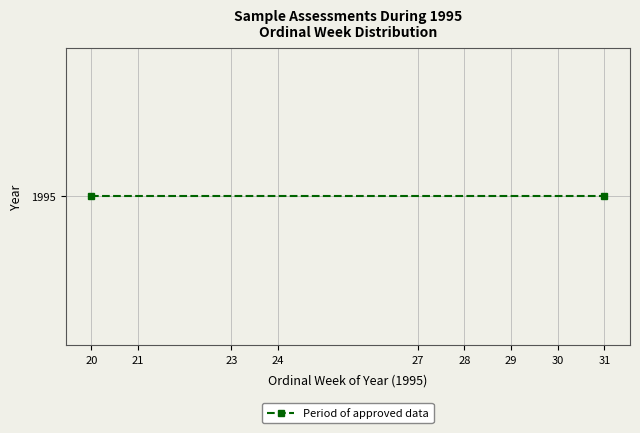

The chart shows a value of 54 at 28. True or false?

False